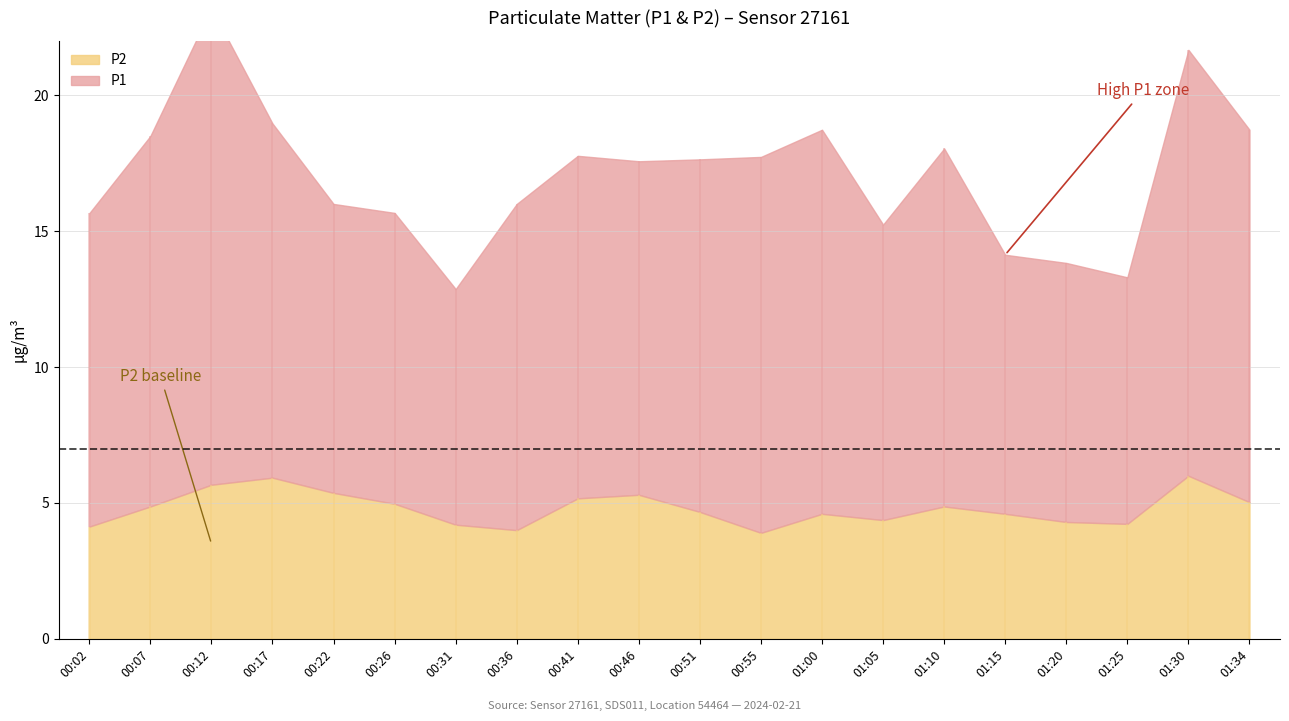

At 01:20, list the series in order from largest to smallest.

P1, P2